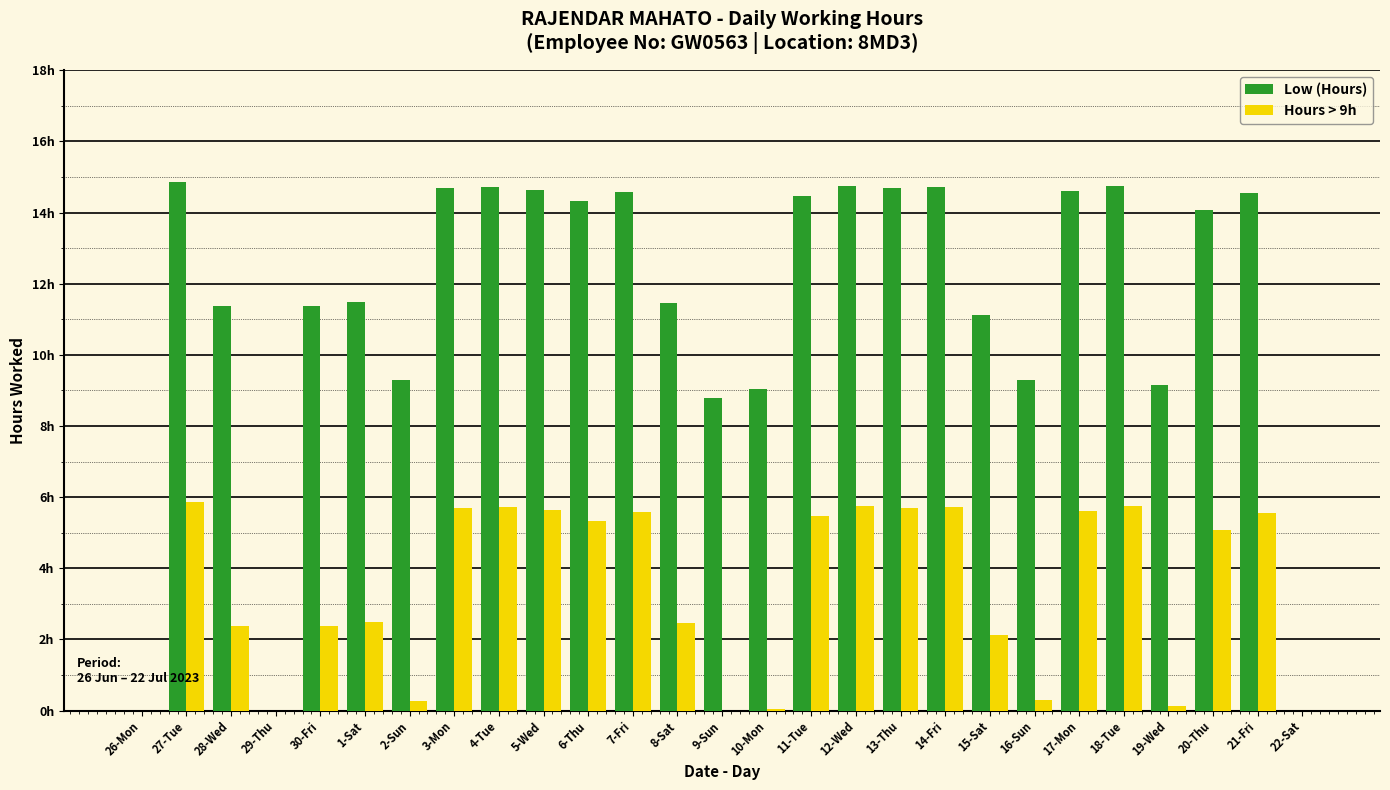

What are all the series names shown in the legend?

Low (Hours), Hours > 9h